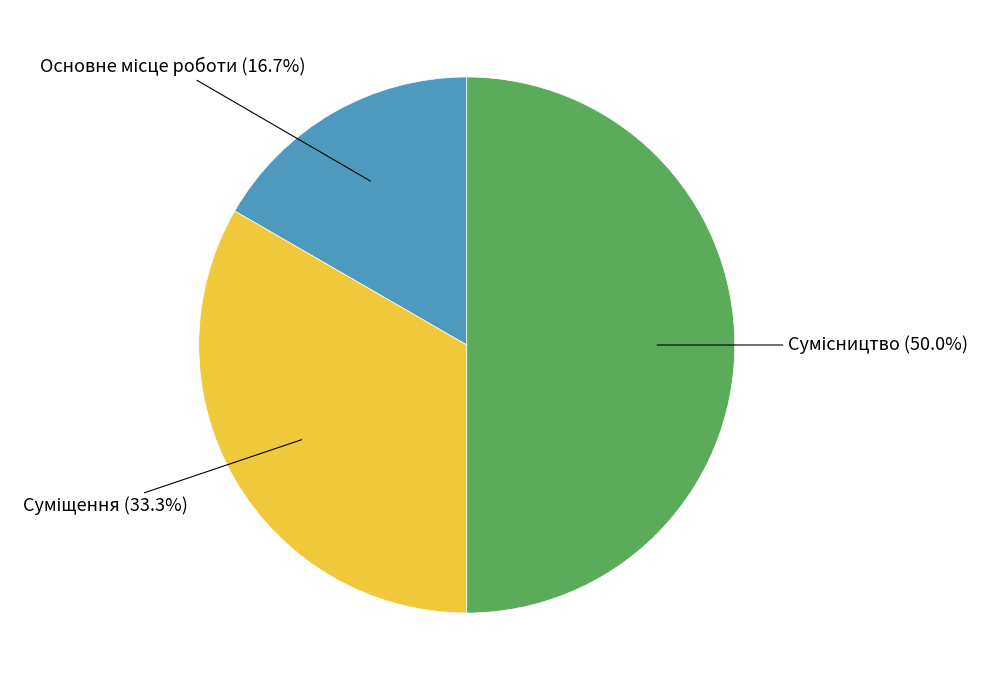

To the nearest percent, what is the average slice percentage?

33%